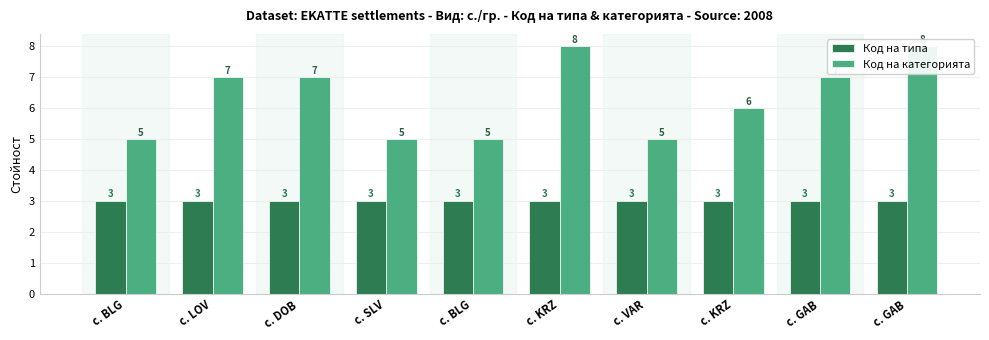

Rank the categories by Код на категорията value from lowest to highest.

с. BLG, с. SLV, с. BLG, с. VAR, с. KRZ, с. LOV, с. DOB, с. GAB, с. KRZ, с. GAB